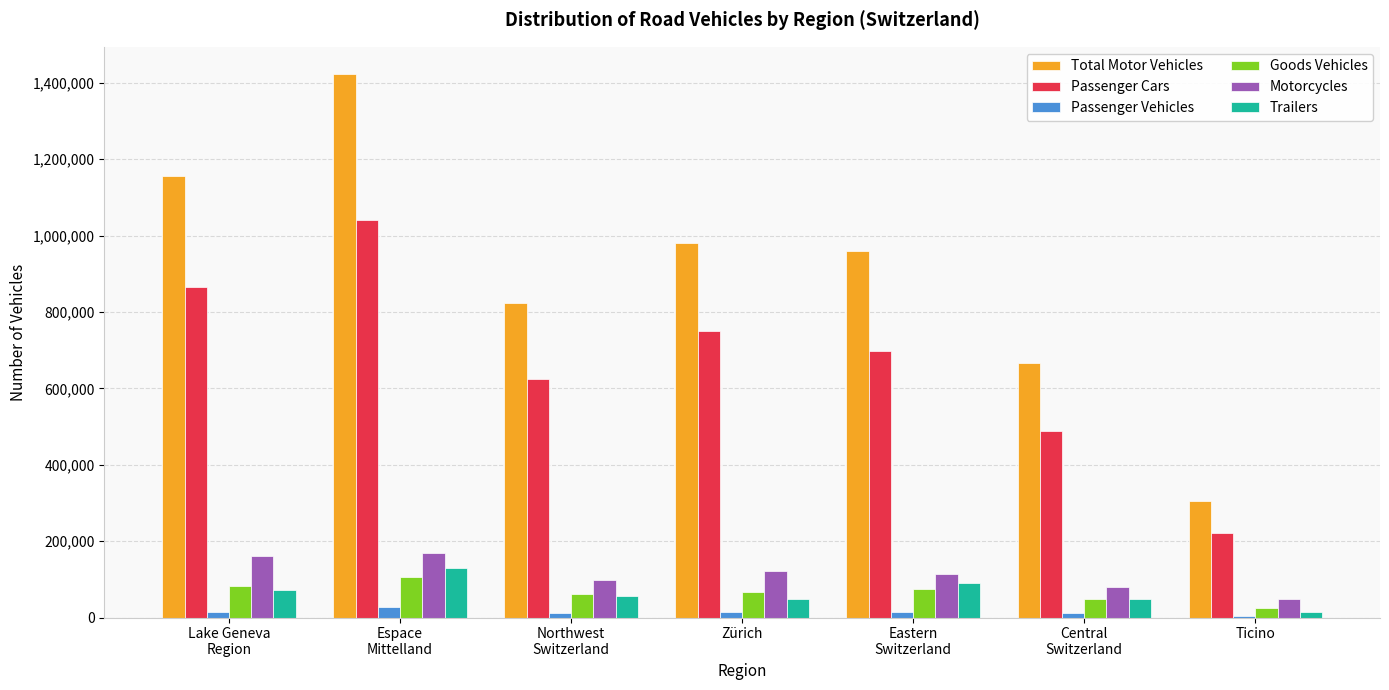

Are the bars horizontal?

No